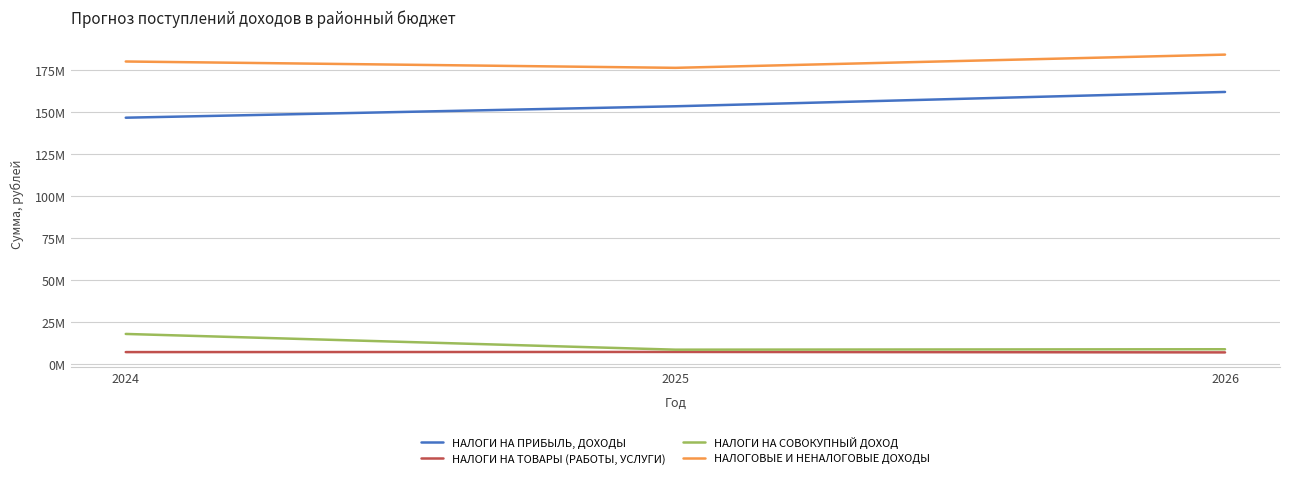

Reading right to left, extract all data points from this chart.

НАЛОГИ НА ПРИБЫЛЬ, ДОХОДЫ: 2026=162178713.1	2025=153645452.7	2024=146837550.0
НАЛОГИ НА ТОВАРЫ (РАБОТЫ, УСЛУГИ): 2026=7024600.0	2025=7297900.0	2024=7207600.0
НАЛОГИ НА СОВОКУПНЫЙ ДОХОД: 2026=8901000.0	2025=8649000.0	2024=18019212.2
НАЛОГОВЫЕ И НЕНАЛОГОВЫЕ ДОХОДЫ: 2026=184421246.2	2025=176544475.8	2024=180317738.9